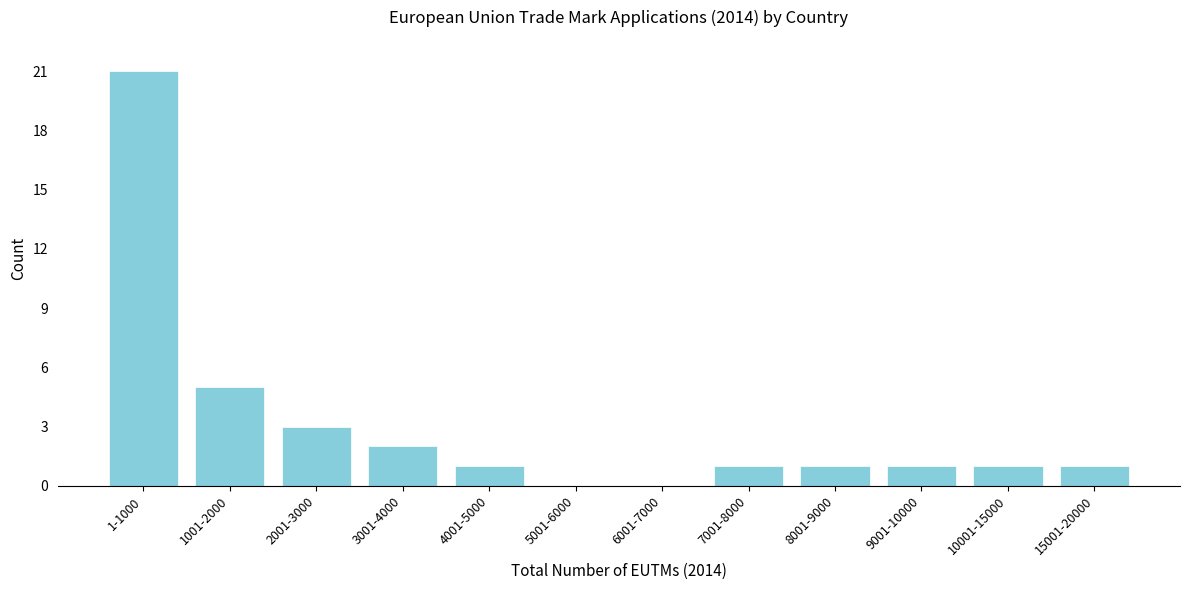

Reading right to left, transcribe all the data shown in this chart.

15001-20000=1	10001-15000=1	9001-10000=1	8001-9000=1	7001-8000=1	6001-7000=0	5001-6000=0	4001-5000=1	3001-4000=2	2001-3000=3	1001-2000=5	1-1000=21